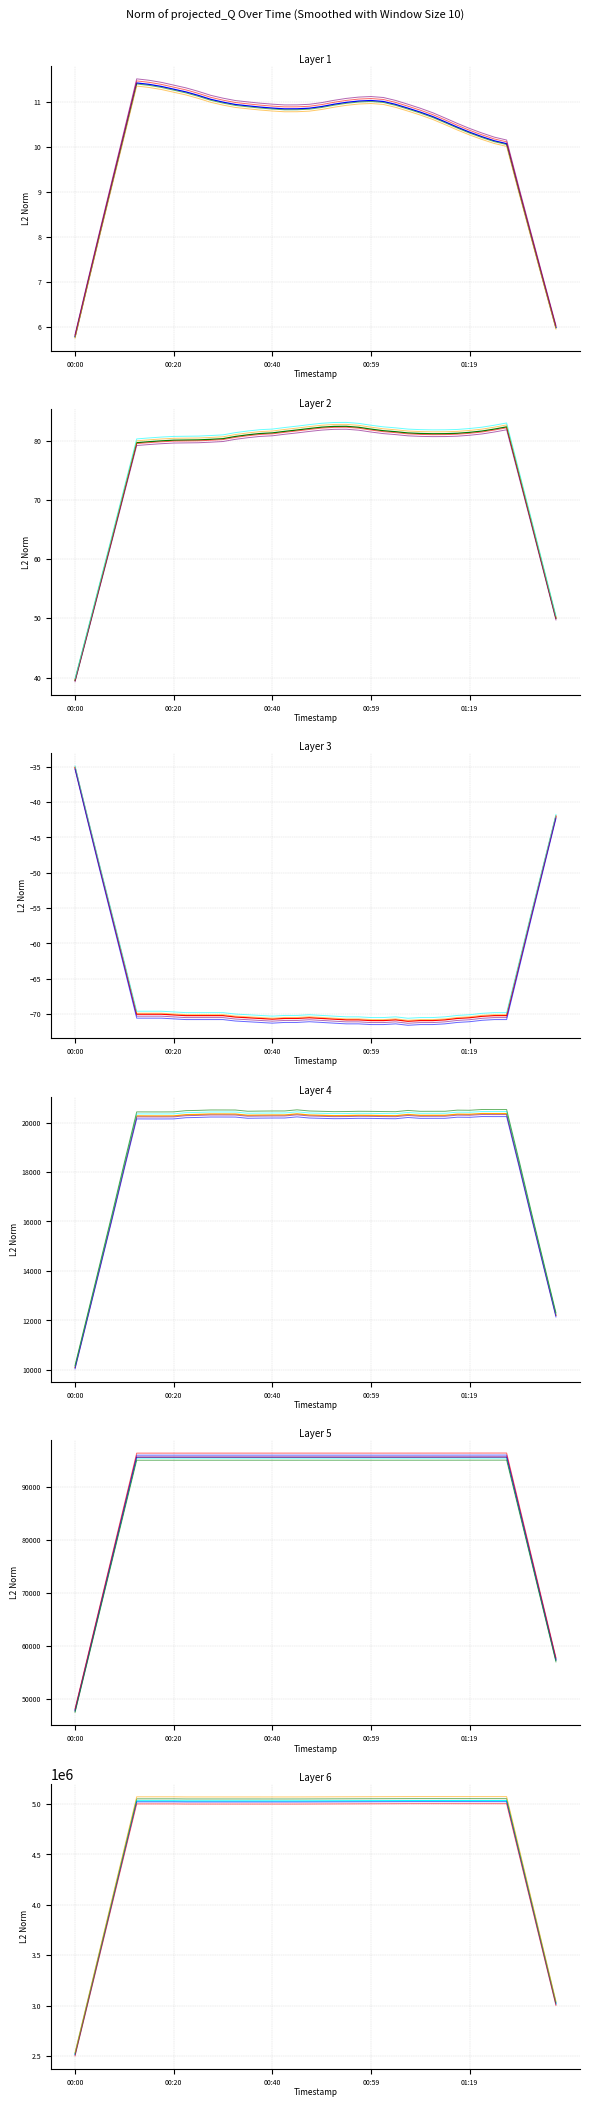

Which label corresponds to the smallest value in the chart?

00:49